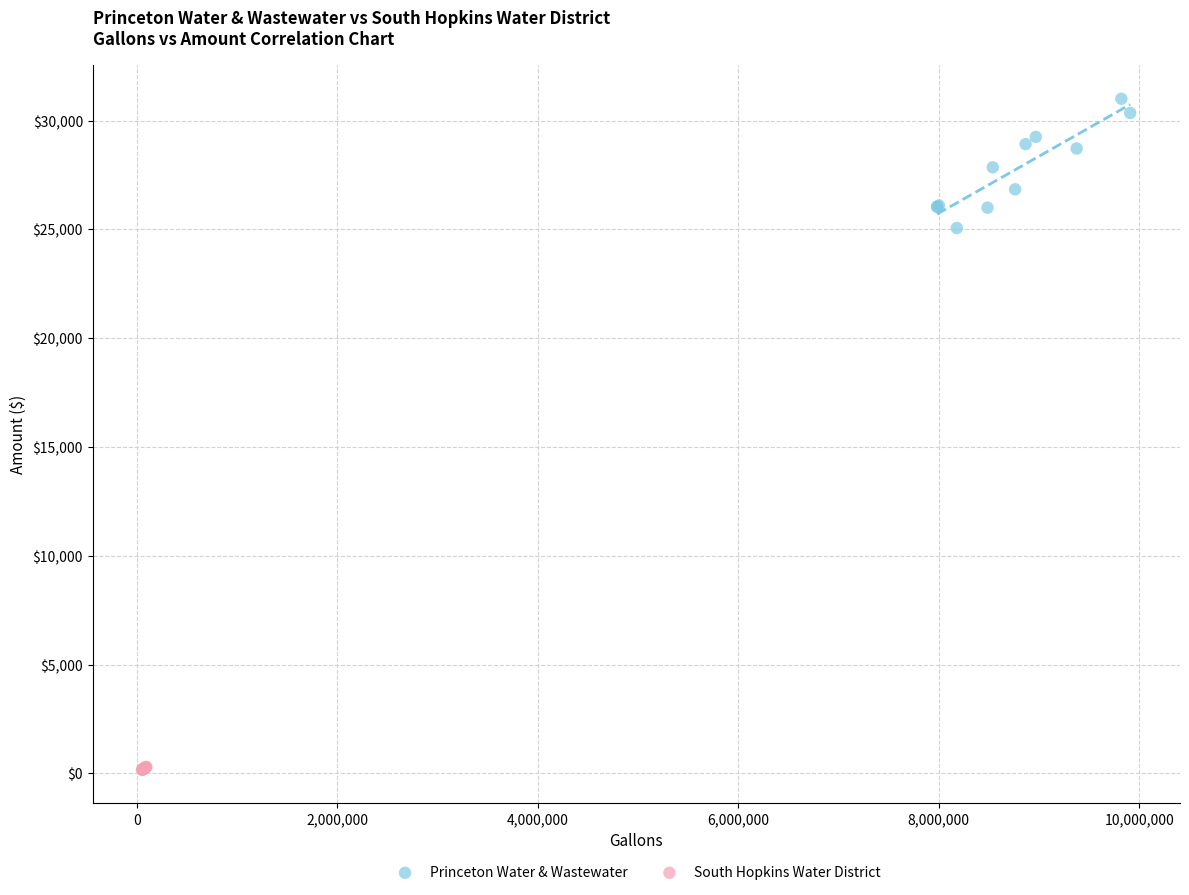

Which series contains the lowest Y value?

South Hopkins Water District